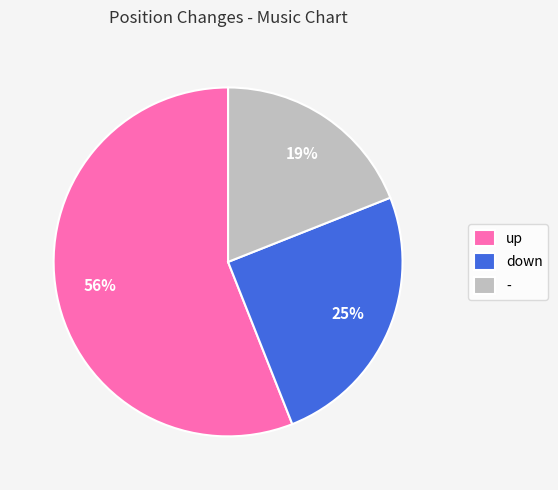

How many segments does this pie chart have?

3